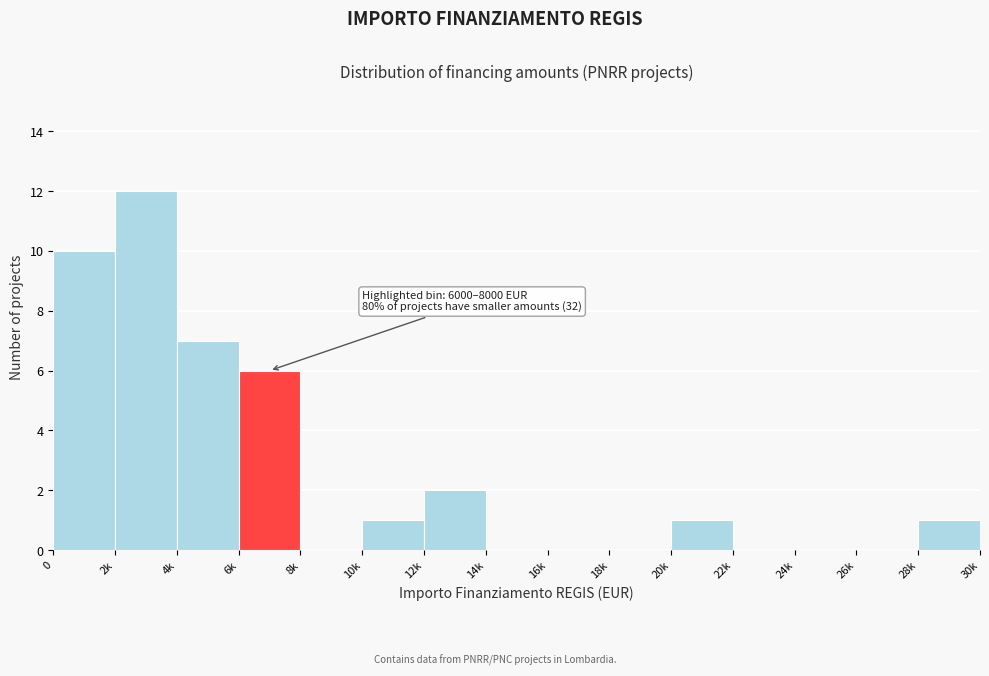

Reading right to left, extract all data points from this chart.

28k=1	26k=0	24k=0	22k=0	20k=1	18k=0	16k=0	14k=0	12k=2	10k=1	8k=0	6k=6	4k=7	2k=12	0=10